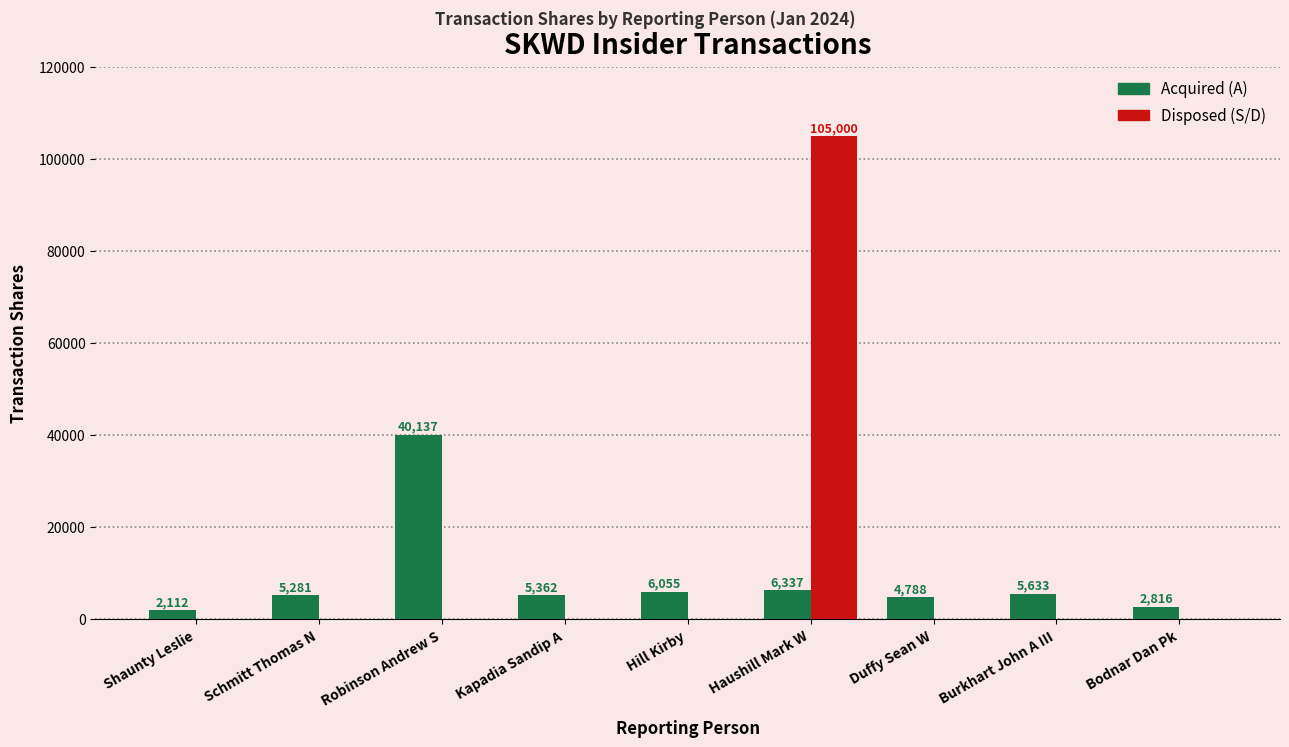

At which category is the sum across all series the highest?

Haushill Mark W